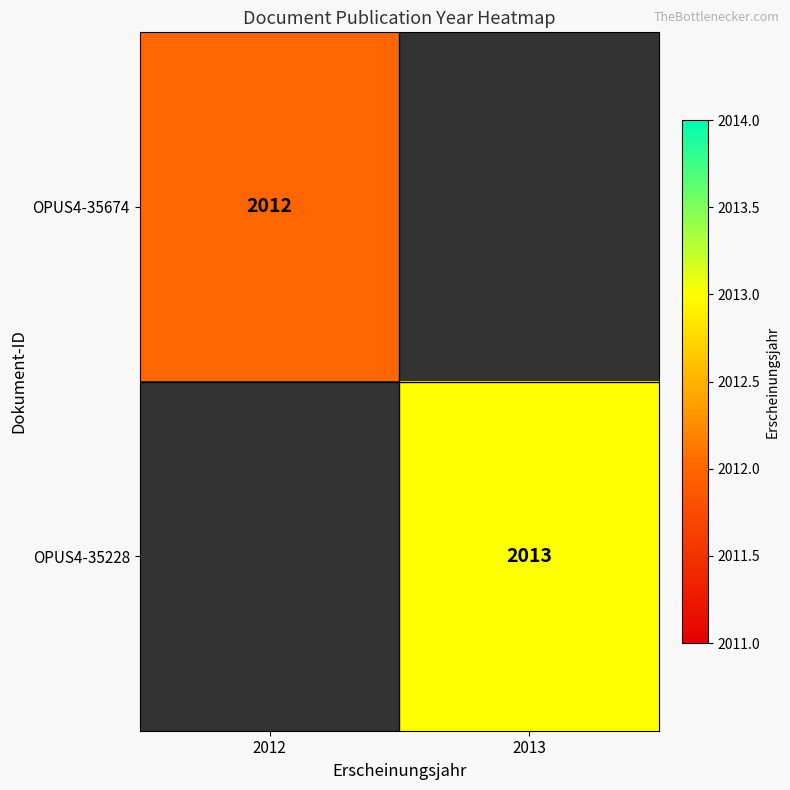

What is the total value across all series at 2012?

2012